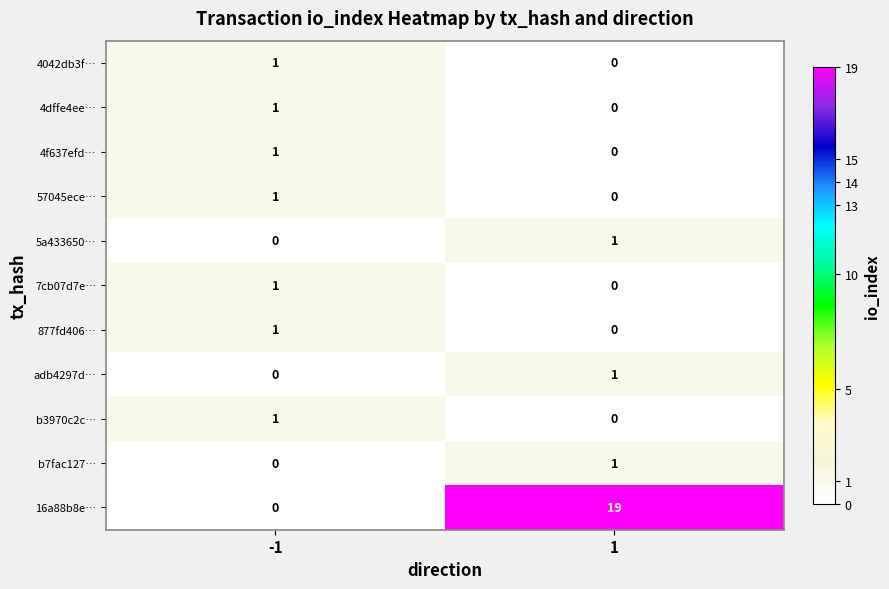

Which series has the largest total across all categories?

16a88b8e…